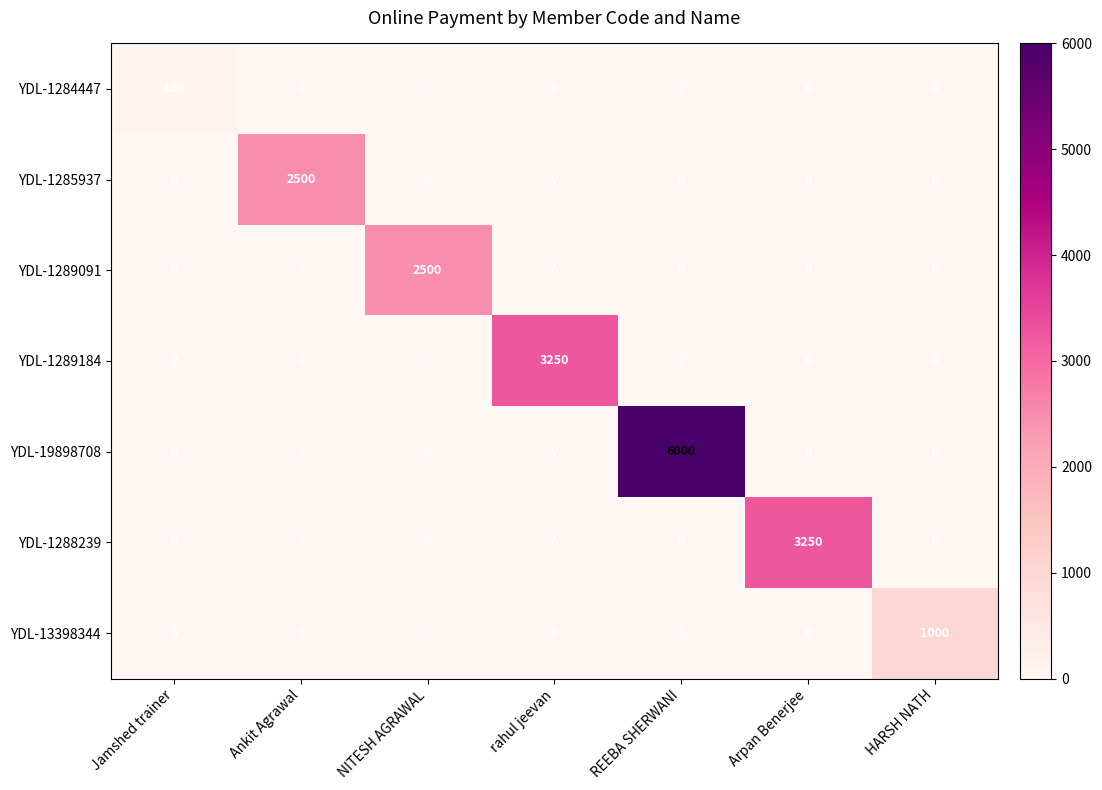

Which category has the highest value in the YDL-1285937 series?

Ankit Agrawal